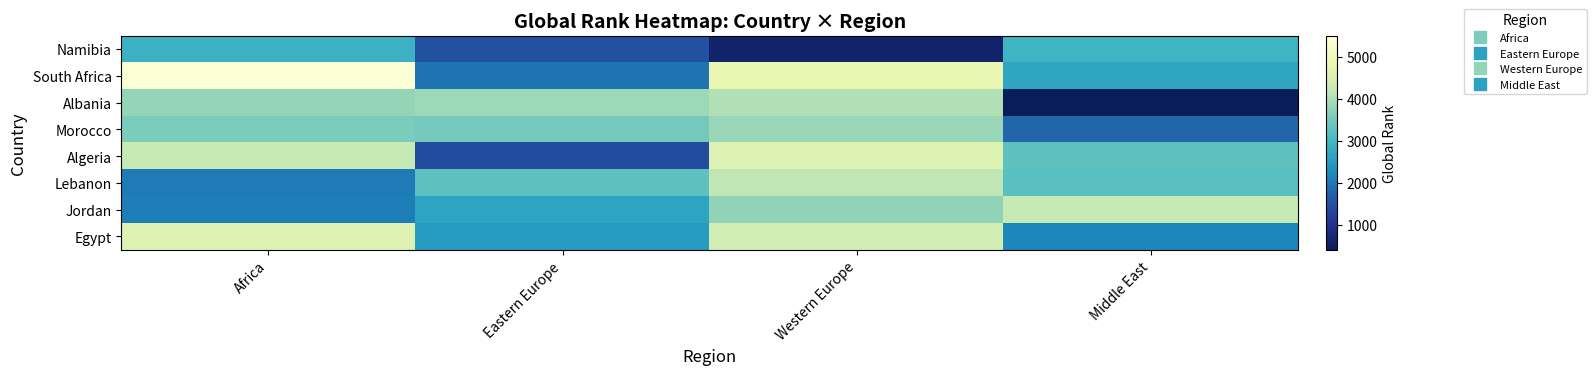

List the series in order of their peak value, highest first.

South Africa, Algeria, Egypt, Jordan, Lebanon, Albania, Morocco, Namibia